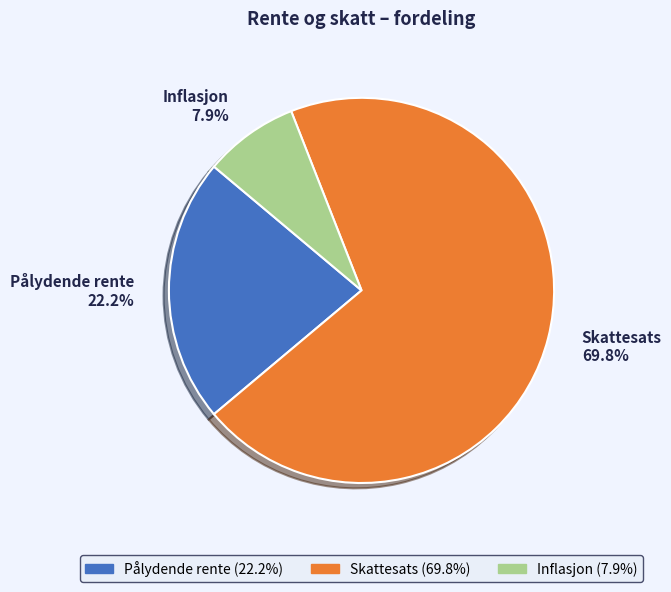

The Pålydende rente slice represents 36% of the pie. True or false?

False